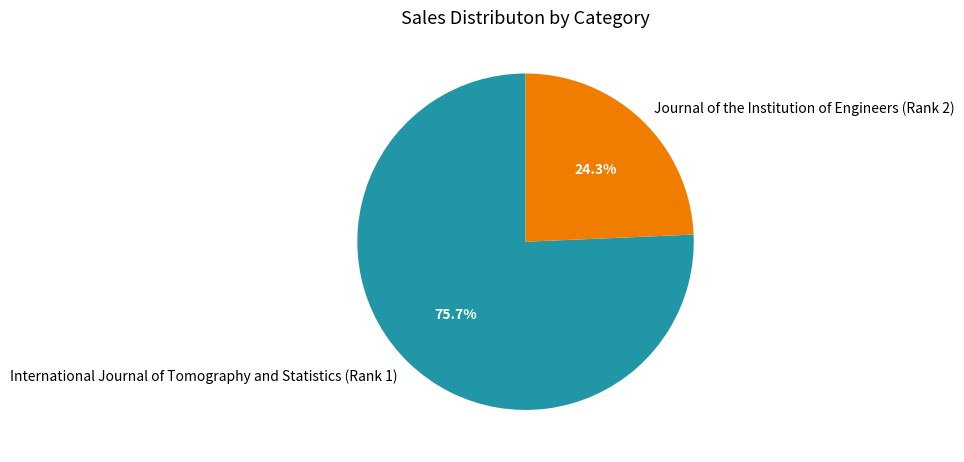

Does International Journal of Tomography and Statistics (Rank 1) represent more than half of the total?

Yes